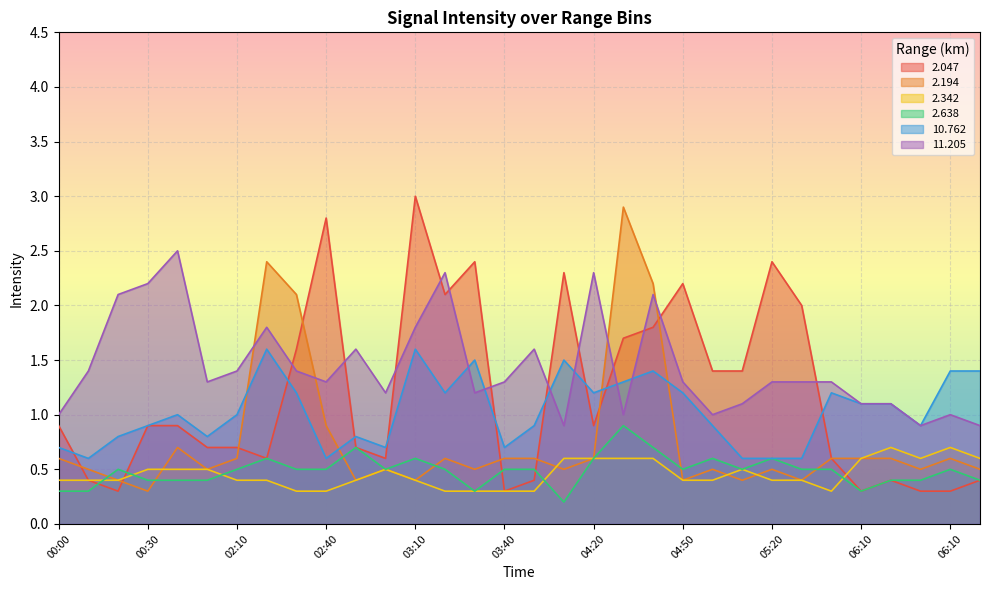

Is it true that 2.342 equals 0.4 at 02:40?

False